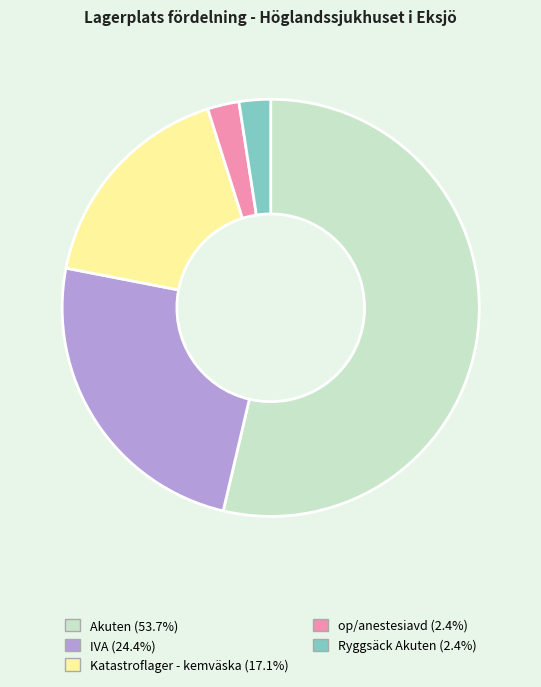

Is it true that Ryggsäck Akuten is 14% of the pie?

False